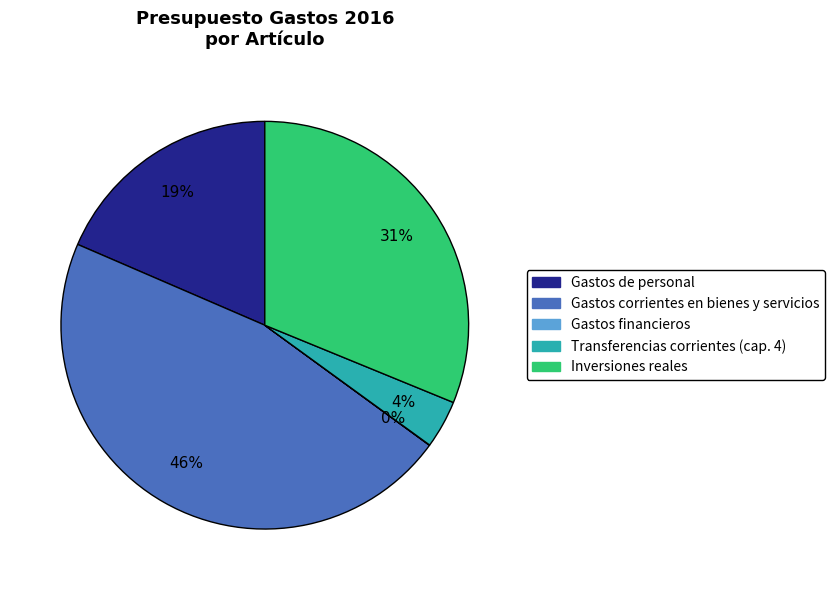

What is the ratio of the value at Inversiones reales to the value at Gastos corrientes en bienes y servicios?

0.7